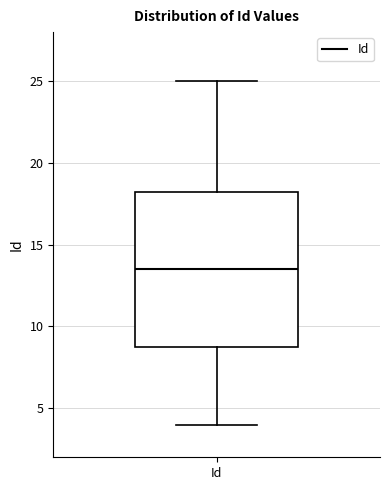

Transcribe this box plot: give where the median line is, the range the box spans, and where the two whiskers end, as read against the y-axis. The values are not printed on the chart, so give them approximately, as read against the axis.

median 13.5, box 9.0 to 18.5, whiskers 4.0 to 25.0